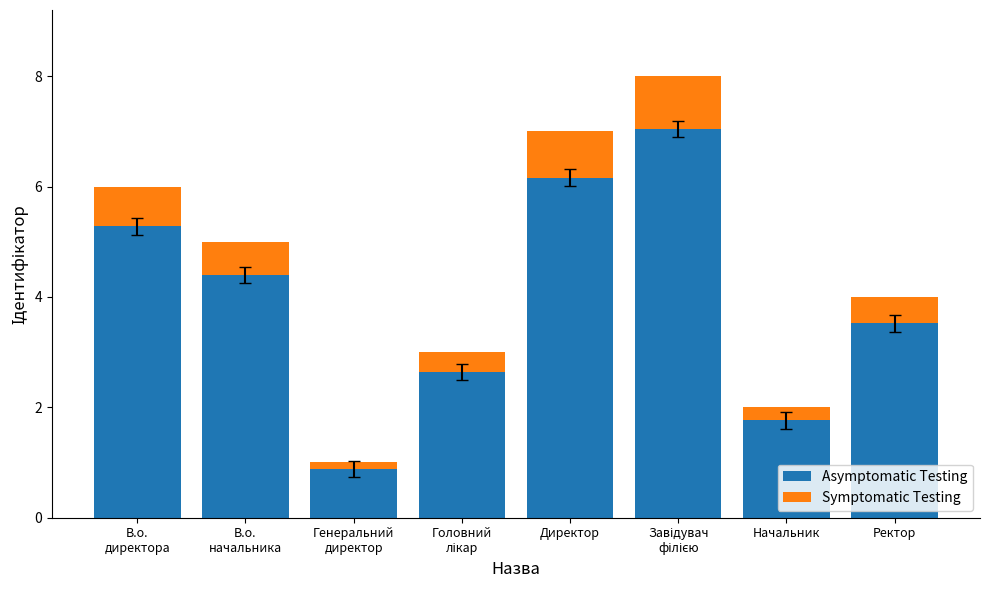

The value of Asymptomatic Testing at Директор is 6.2. True or false?

True